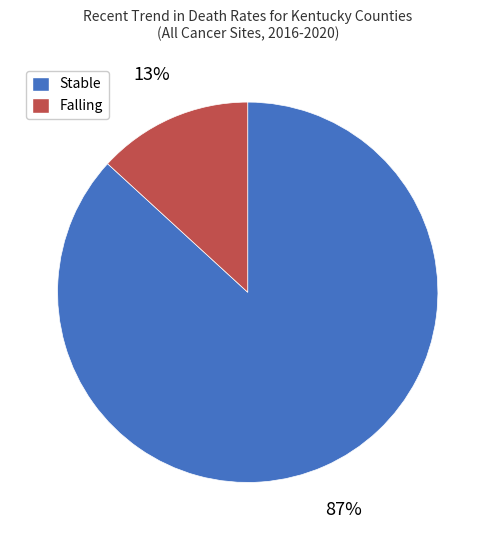

Is the sum of Stable and Falling greater than half?

Yes